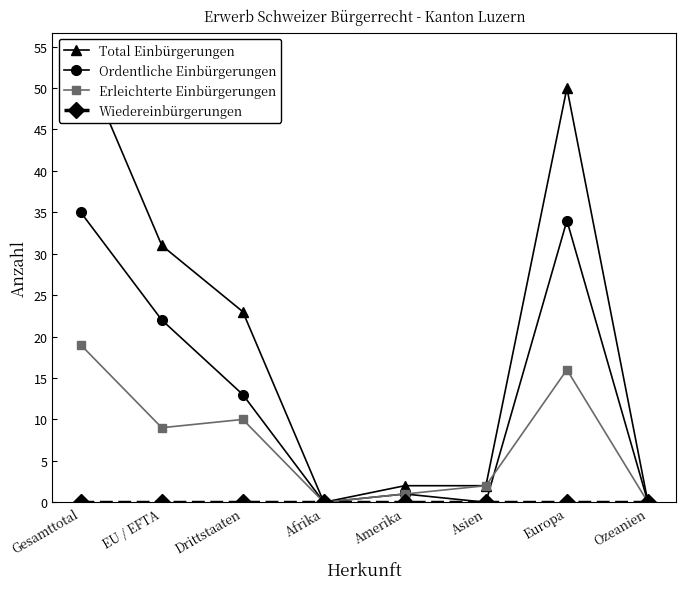

The value of Wiedereinbürgerungen at Asien is 0. True or false?

True